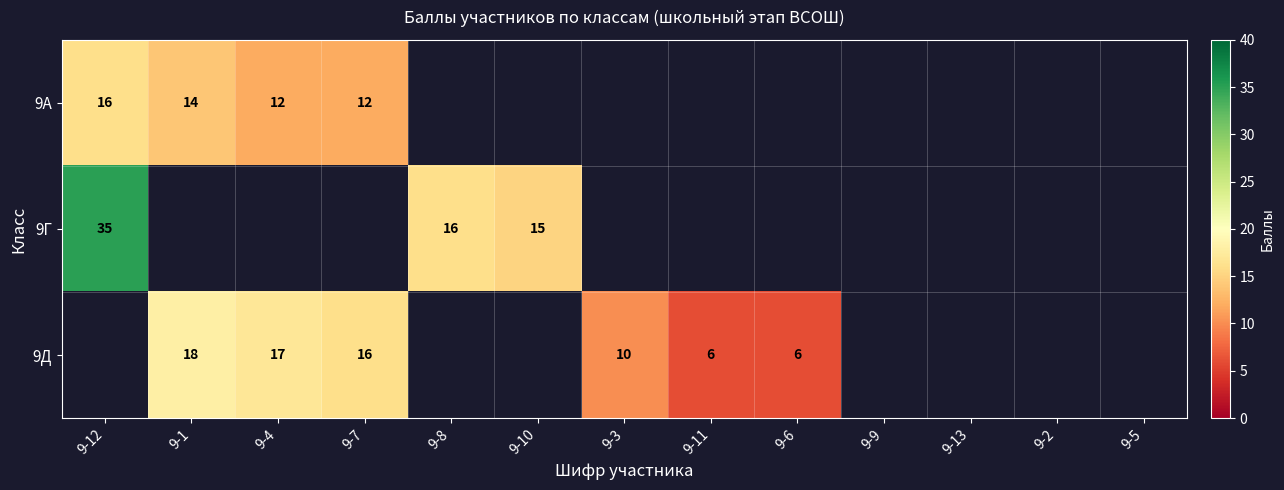

Count the number of categories in the chart.

13